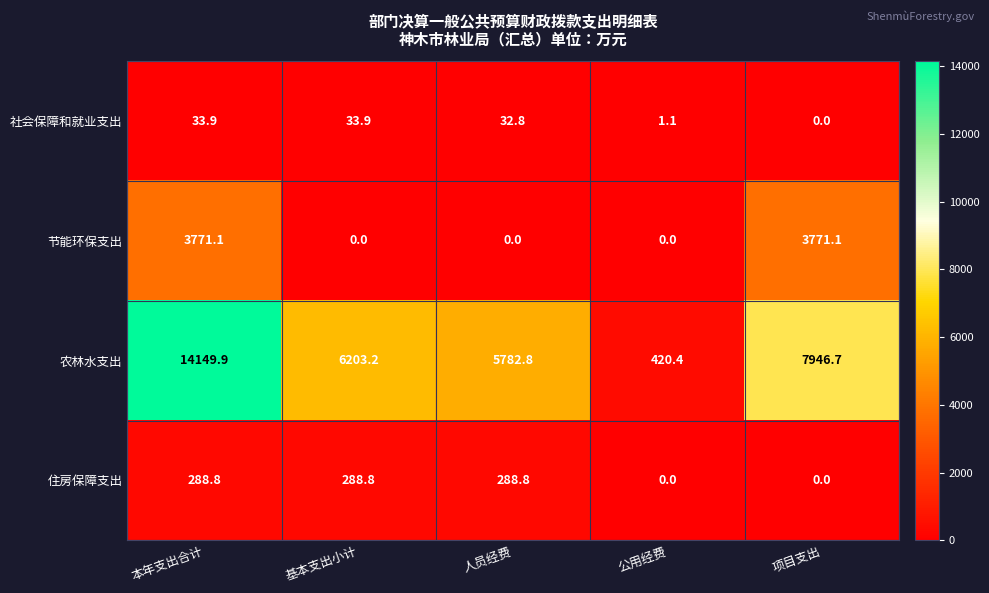

Rank the series at 本年支出合计 from highest to lowest value.

农林水支出, 节能环保支出, 住房保障支出, 社会保障和就业支出